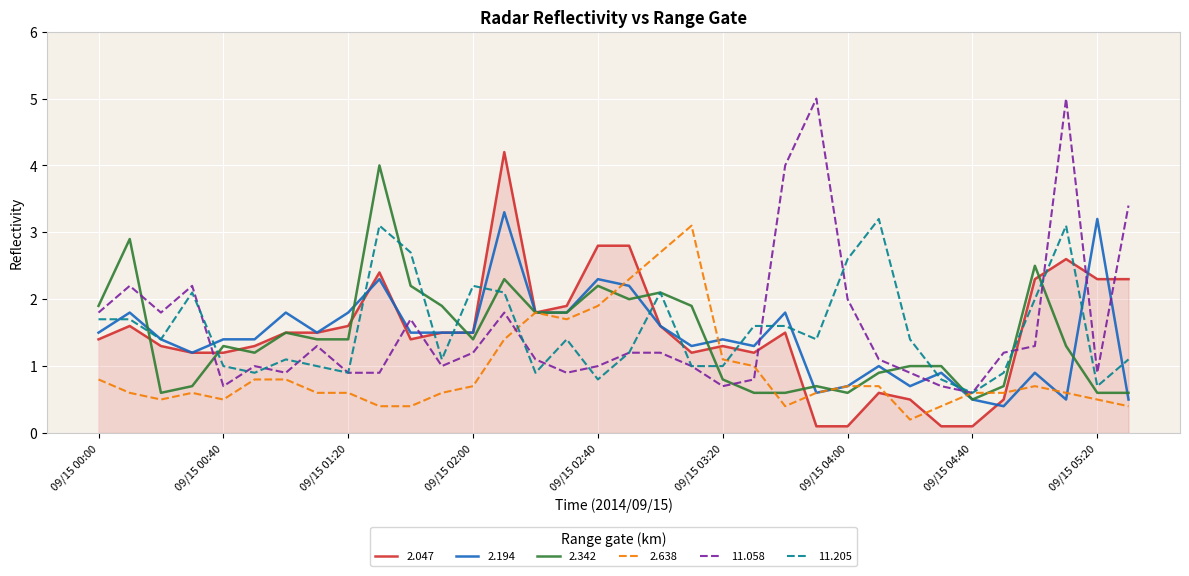

After their last crossing, which series has the higher values: 2.047 or 11.058?

11.058